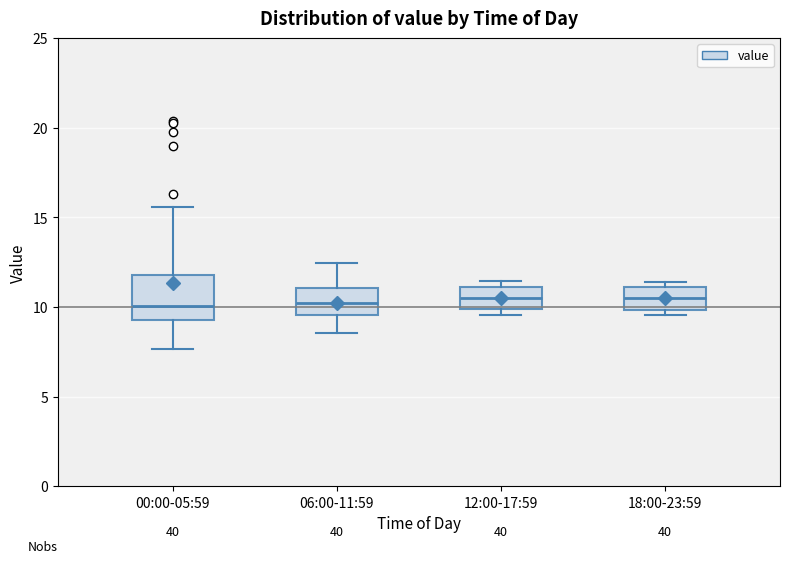

Reading left to right, transcribe this box plot: for each box, give where its median line is, the range the box spans, and where its two whiskers end, as read against the y-axis. The values are not printed on the chart, so give them approximately, as read against the axis.

00:00-05:59: median 10.0, box 9.5 to 12.0, whiskers 7.5 to 15.5
06:00-11:59: median 10.0, box 9.5 to 11.0, whiskers 8.5 to 12.5
12:00-17:59: median 10.5, box 10.0 to 11.0, whiskers 9.5 to 11.5
18:00-23:59: median 10.5, box 10.0 to 11.0, whiskers 9.5 to 11.5